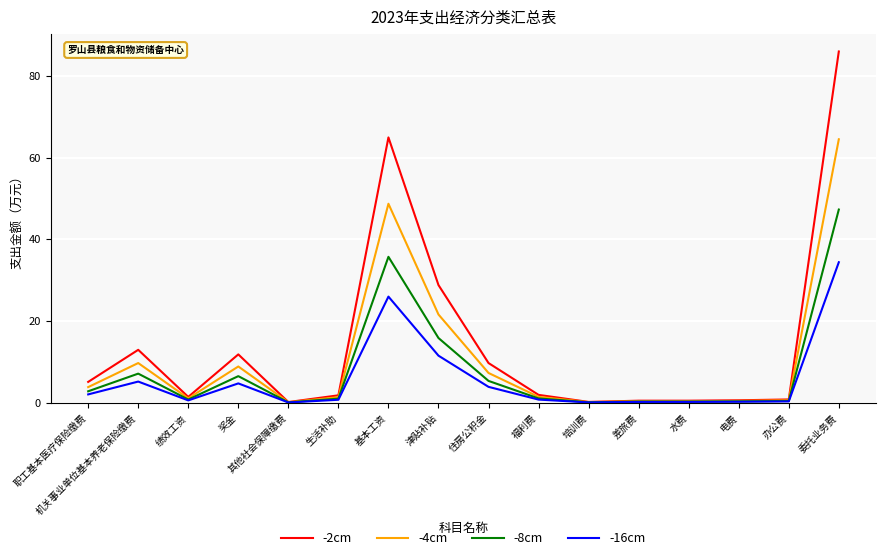

What position from the left is 津贴补贴?

8